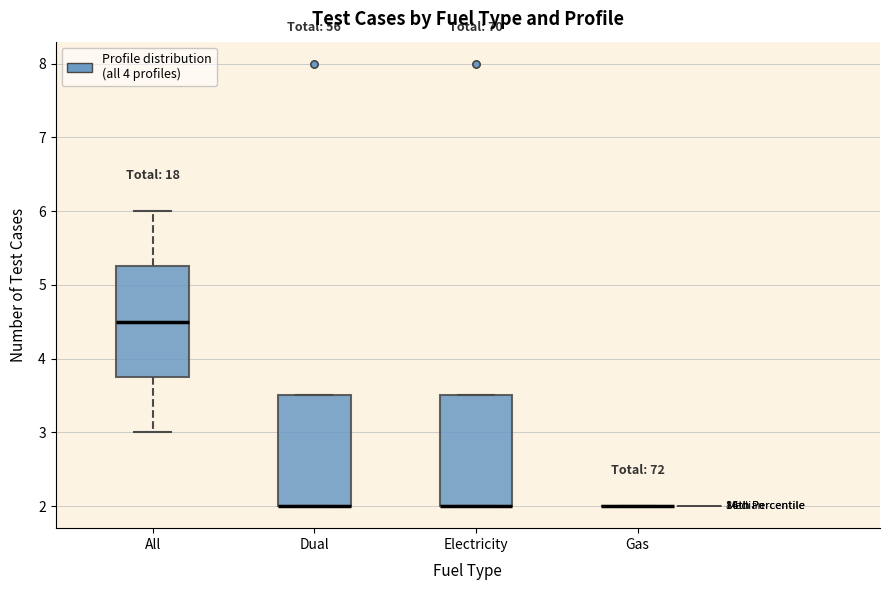

Reading left to right, read every box against the y-axis: the position of its median line, the range the box covers, and the ends of its whiskers. The values are not printed on the chart, so give them approximately, as read against the axis.

All: median 4.5, box 3.8 to 5.3, whiskers 3.0 to 6.0
Dual: median 2.0 (drawn on the box's lower edge), box 2.0 to 3.5, whiskers 2.0 to 3.5
Electricity: median 2.0 (drawn on the box's lower edge), box 2.0 to 3.5, whiskers 2.0 to 3.5
Gas: box collapsed to a line at 2.0, whiskers 2.0 to 2.0